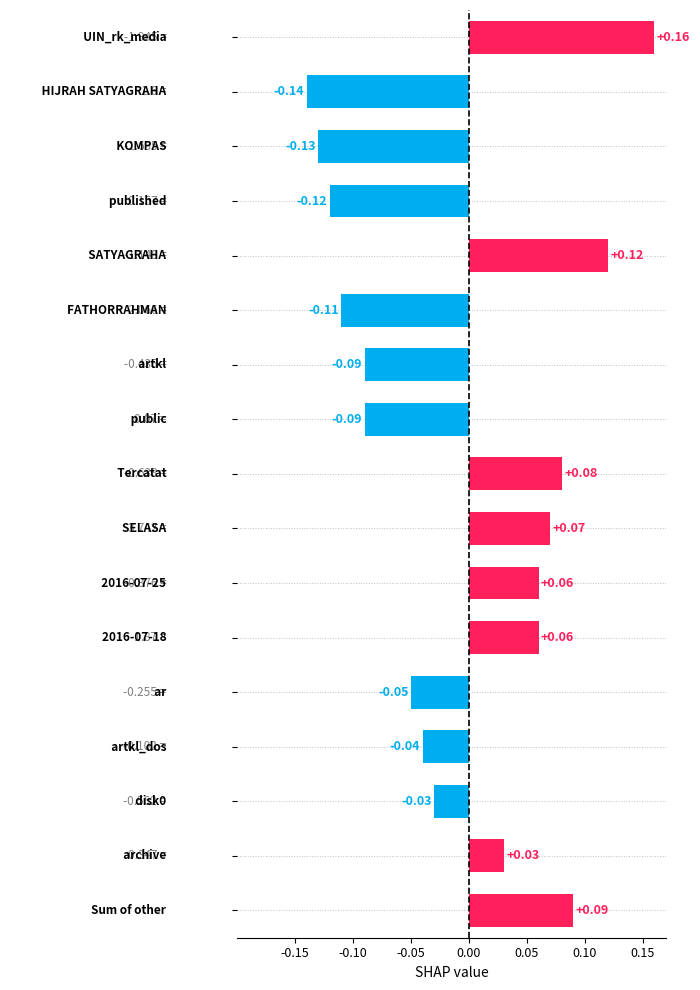

How many data points are less than 0?

9